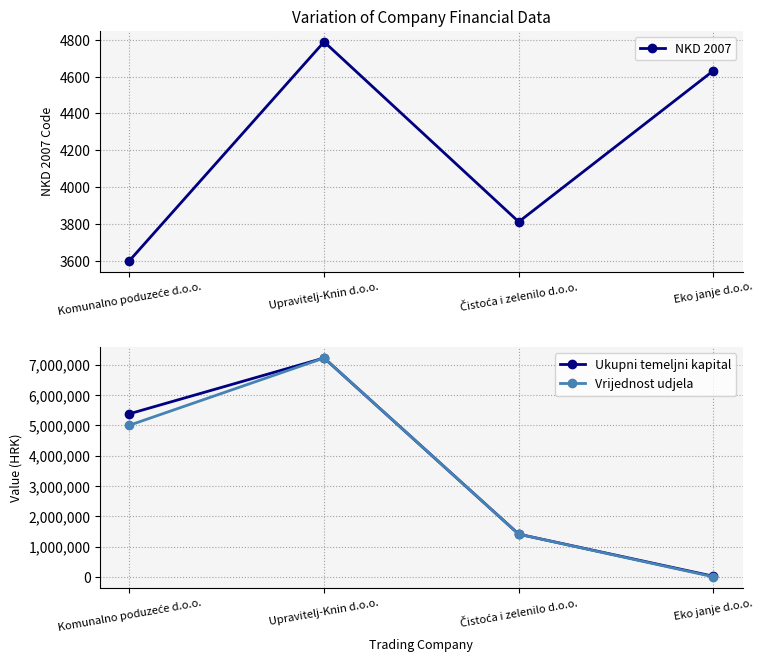

At Komunalno poduzeće d.o.o., list the series in order from smallest to largest.

NKD 2007, Vrijednost udjela, Ukupni temeljni kapital